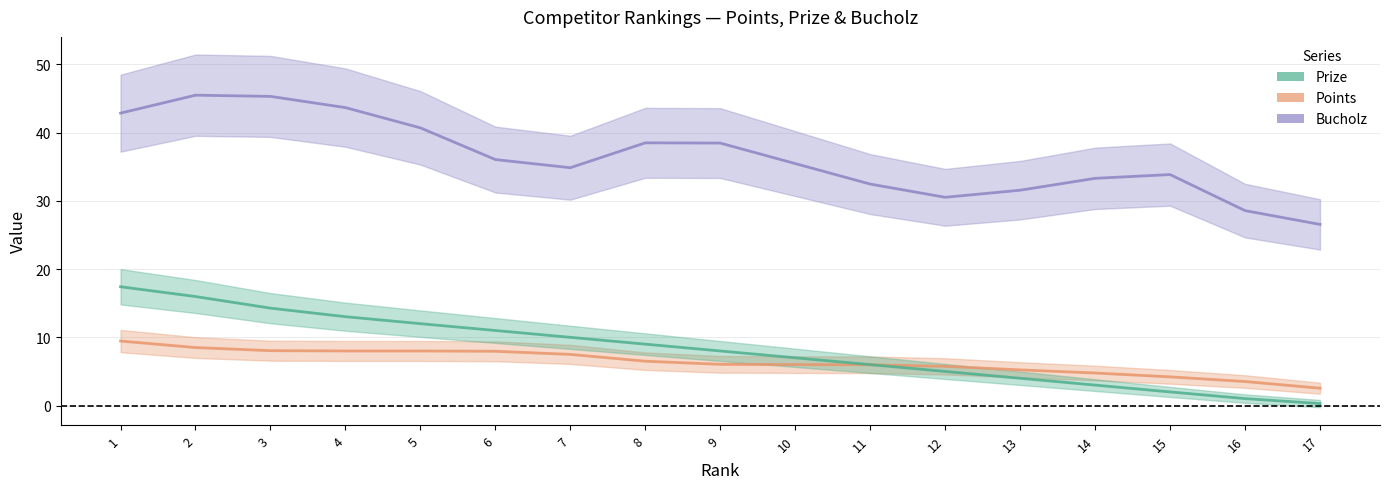

What is the sum of all Prize values?

139.0